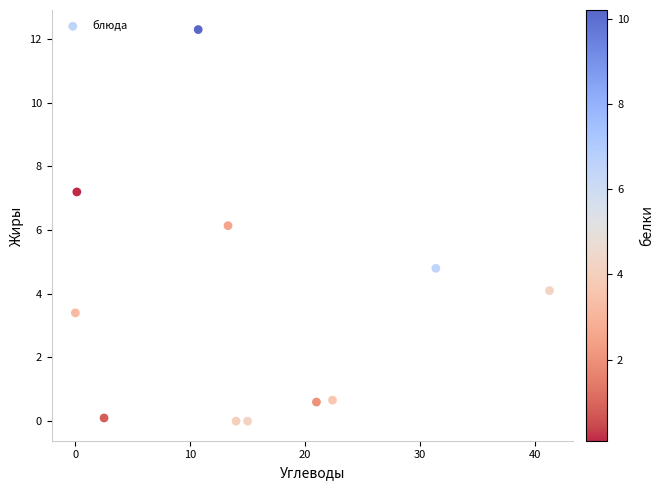

What Y value in the scatter plot is closest to 6?

6.1